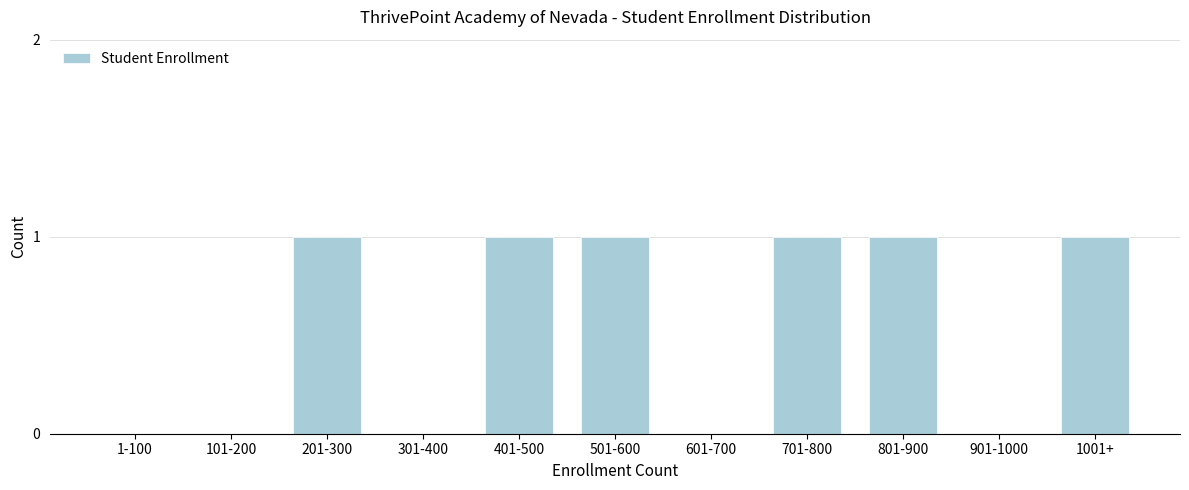

Reading left to right, what are all the values shown in this chart?

1-100=0	101-200=0	201-300=1	301-400=0	401-500=1	501-600=1	601-700=0	701-800=1	801-900=1	901-1000=0	1001+=1